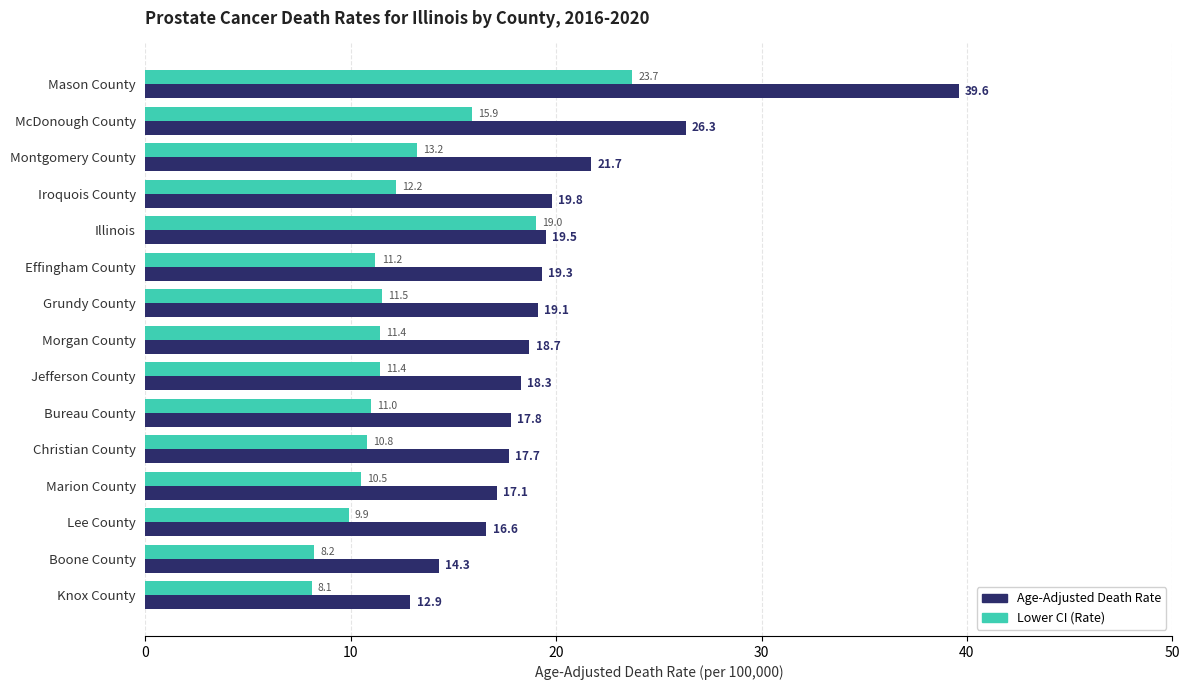

What is the difference between the maximum and minimum values in the Age-Adjusted Death Rate series?

26.7